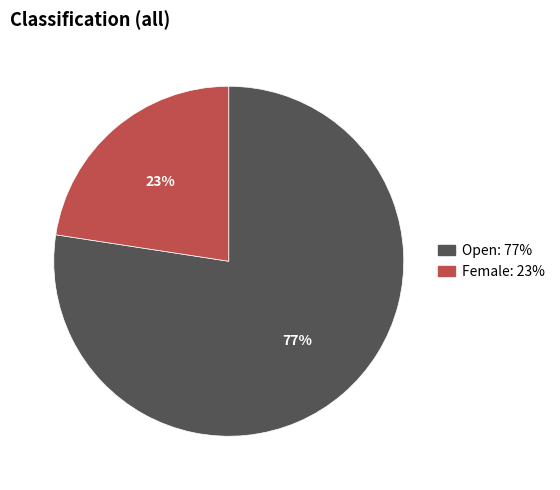

Is there a majority slice in this chart?

Yes